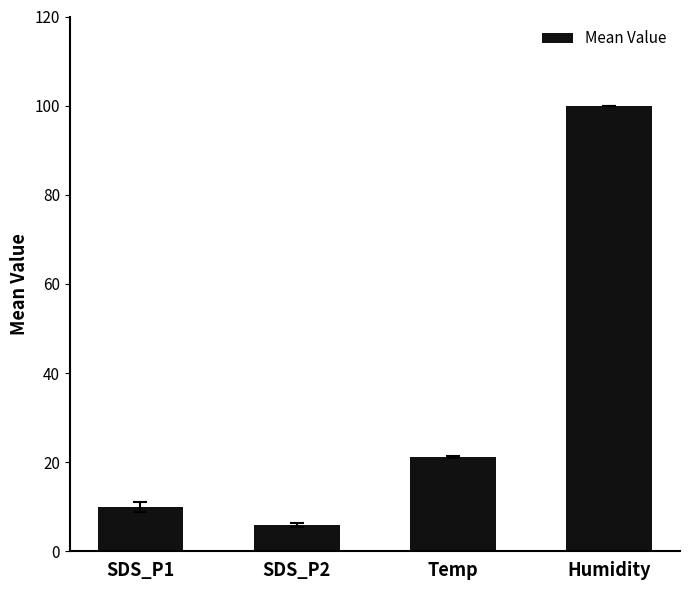

At which label is the value closest to 52?

Temp